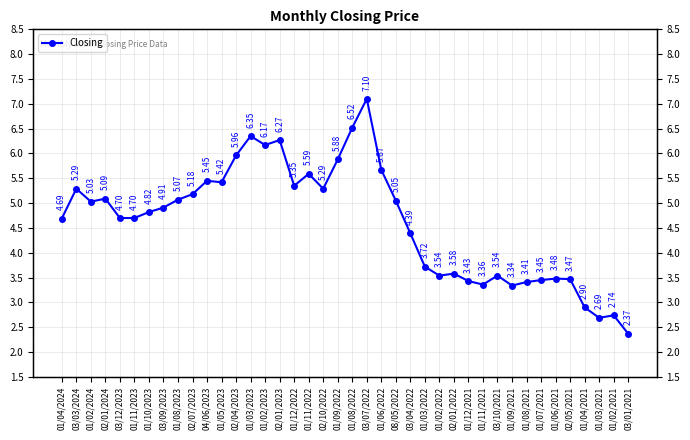

What is the value of the 37th point from the left?

2.9